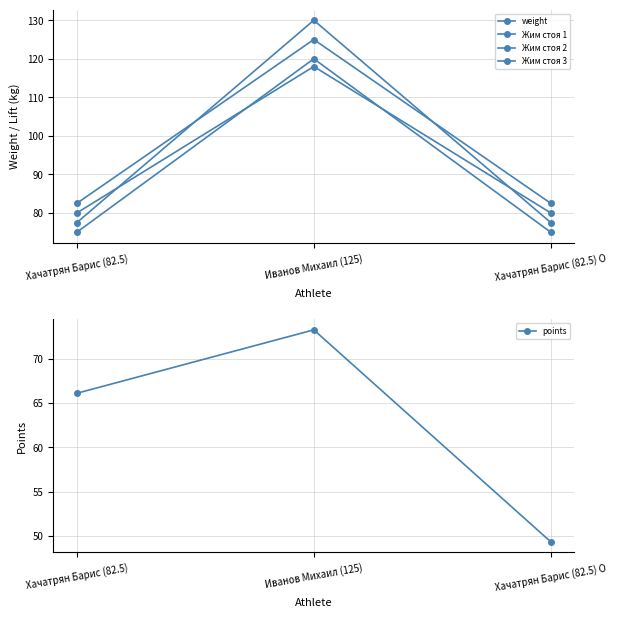

What is the sum of all Жим стоя 1 values?

278.0